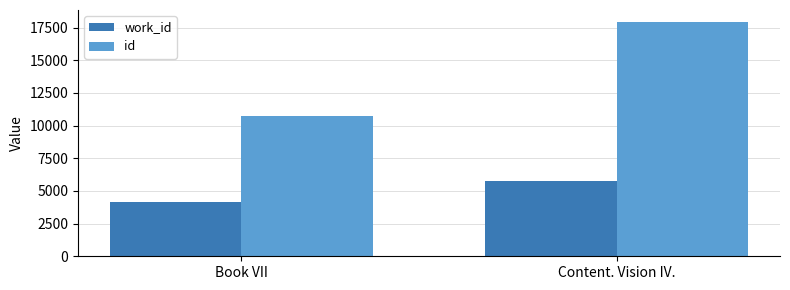

How many bars are there in each group?

2